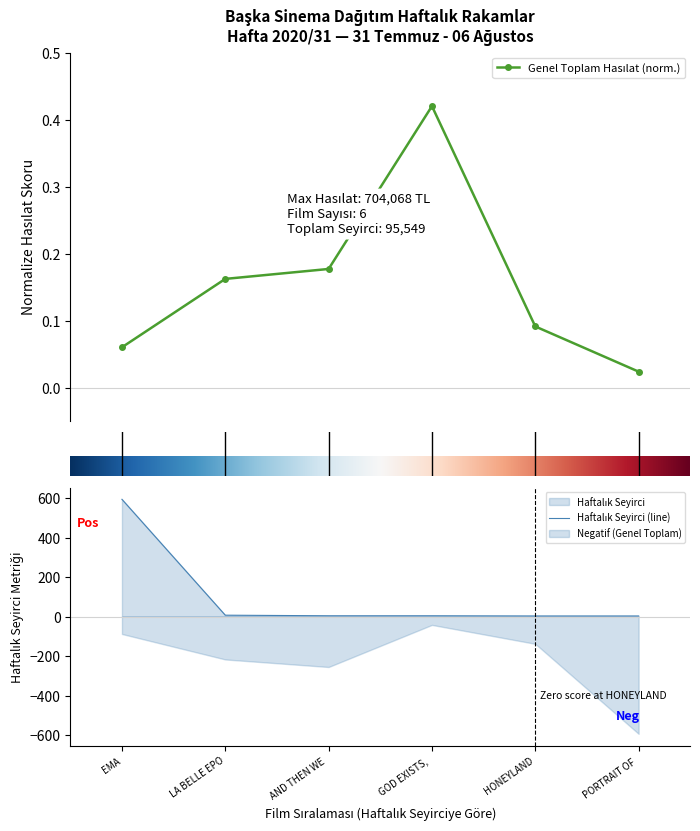

At which category is the sum across all series the highest?

EMA